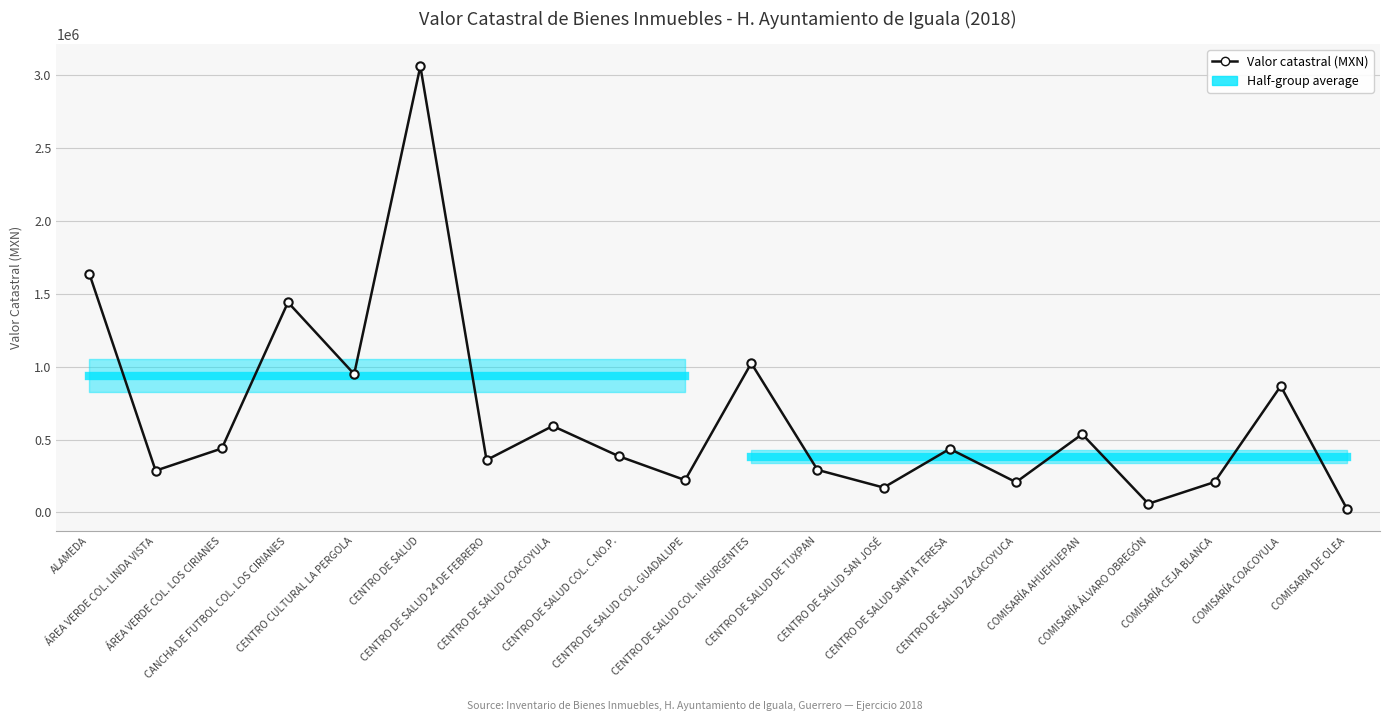

Where is the first local minimum?

ÁREA VERDE COL. LINDA VISTA